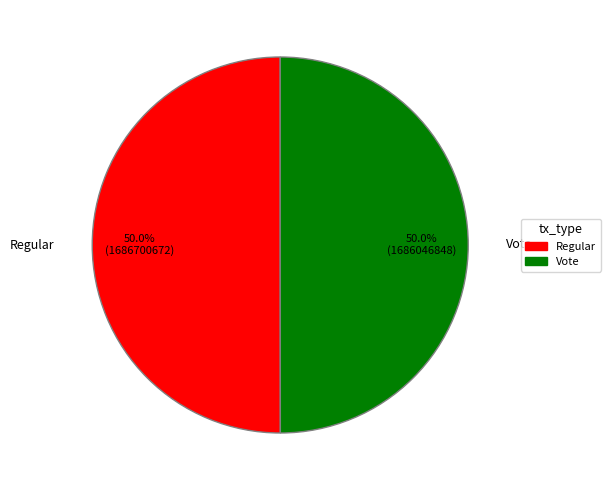

To the nearest percent, what portion does Vote represent?

50%